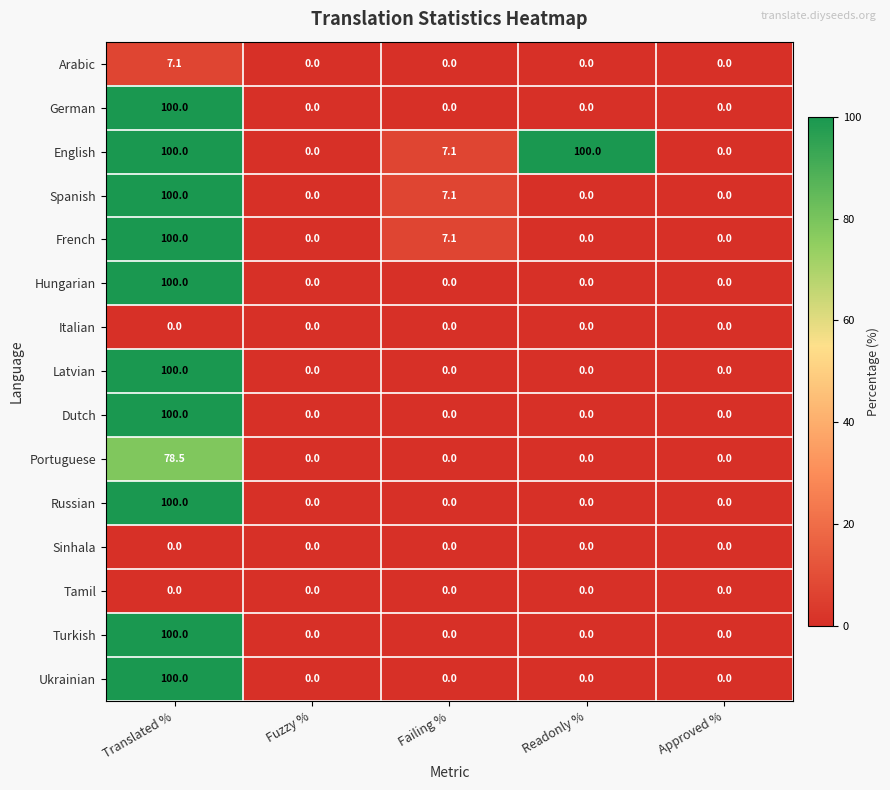

What is the difference between the highest and lowest values at Readonly %?

100.0